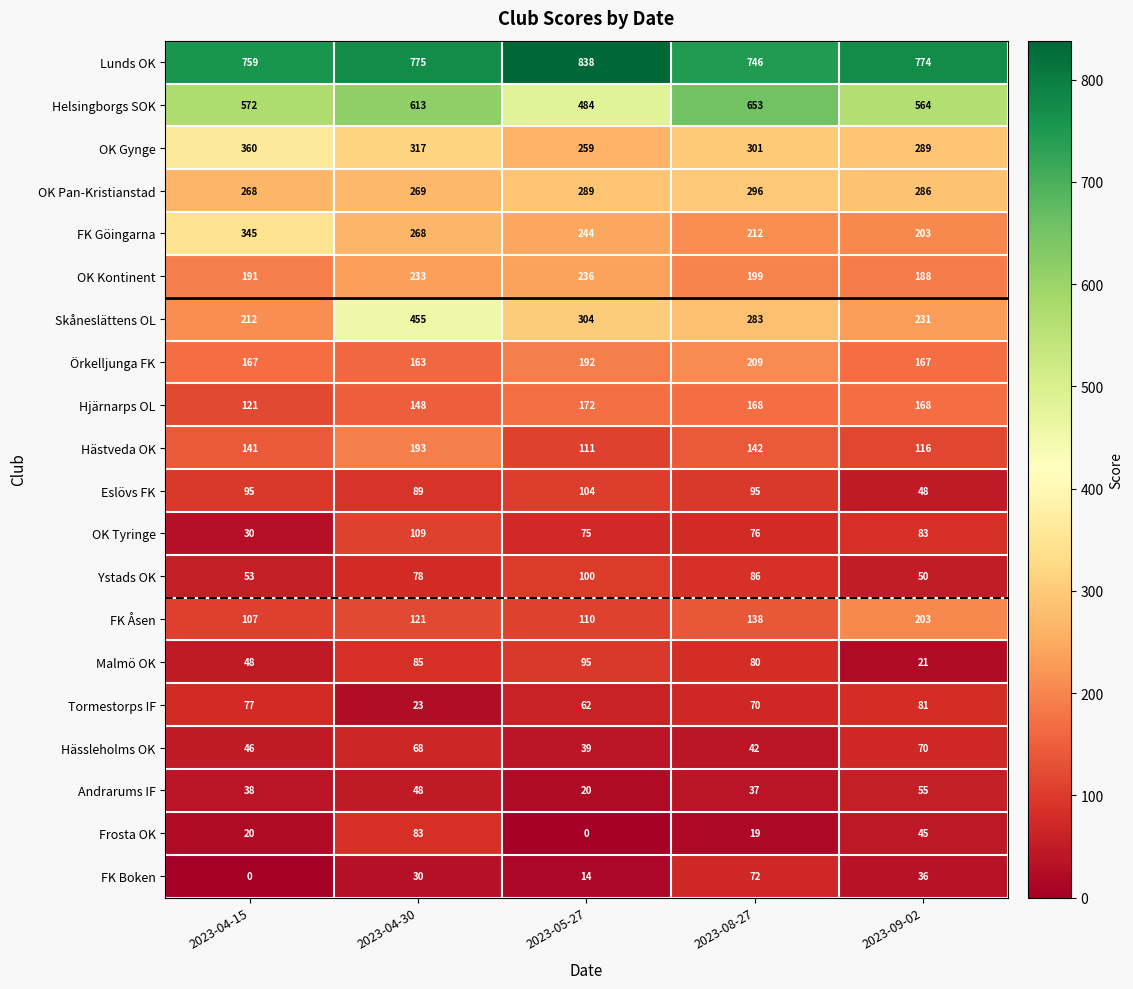

At how many categories does at least one series exceed 584?

5